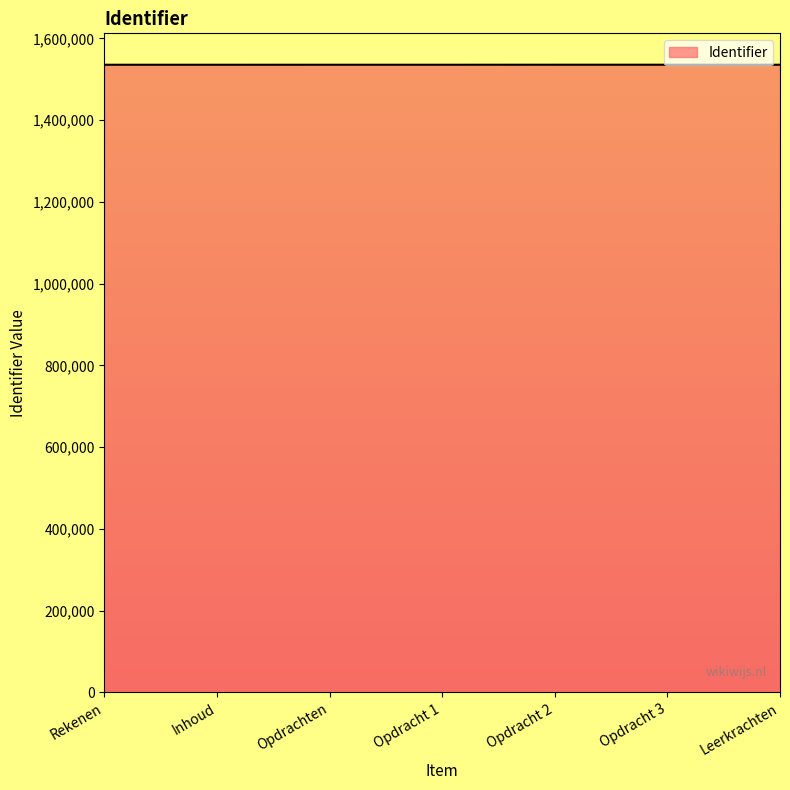

The value at Opdracht 3 is 2312523. True or false?

False